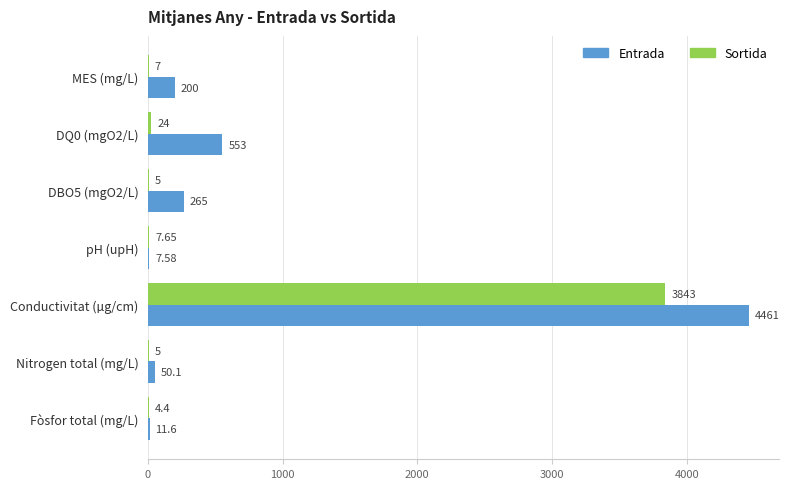

At which category is the sum across all series the highest?

Conductivitat (µg/cm)